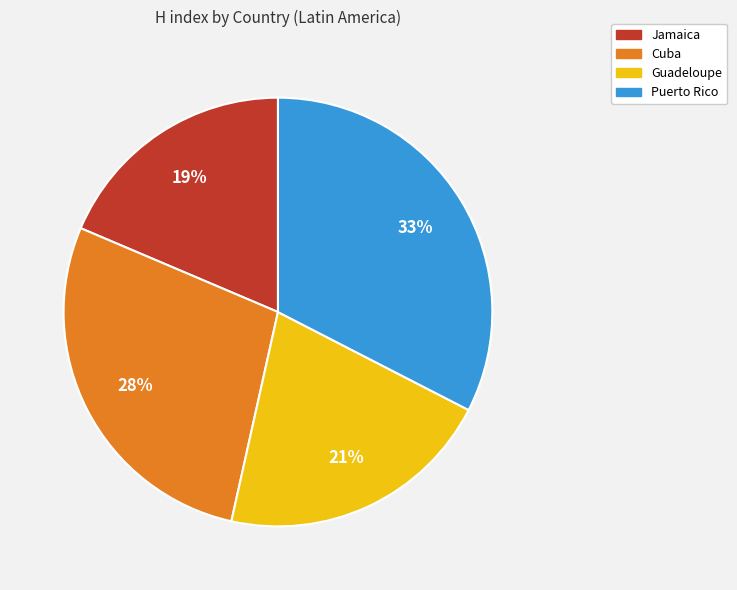

How many segments does this pie chart have?

4